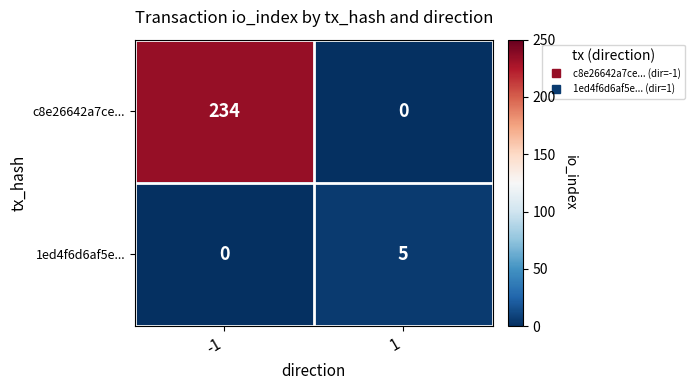

Which series changed the most between -1 and 1?

c8e26642a7ce...